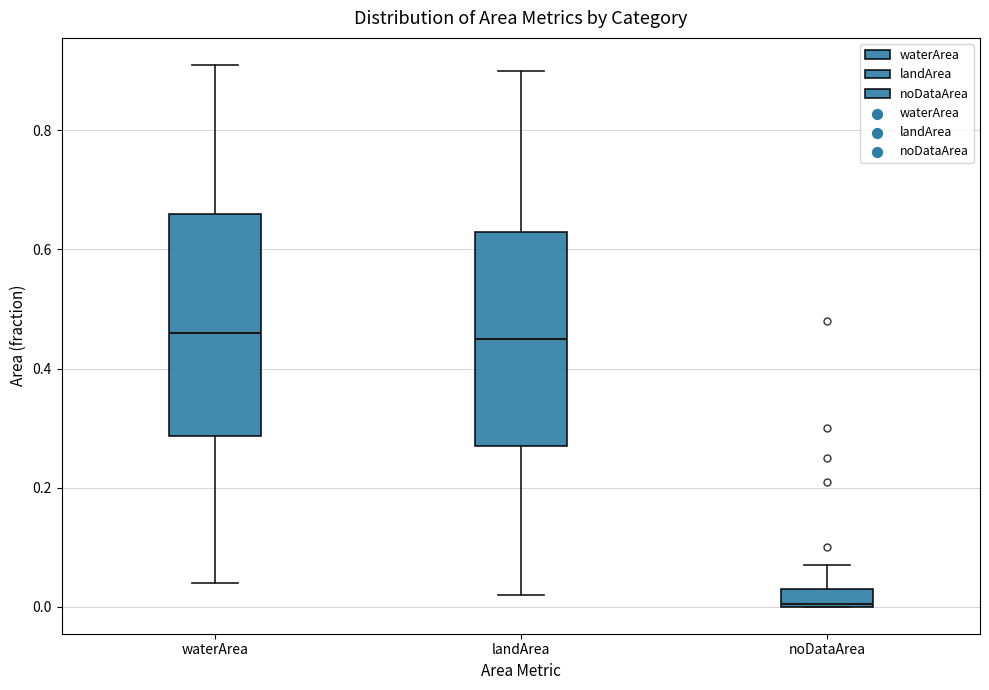

Where does the lower whisker of the box for waterArea end on the y-axis? The values are not printed on the chart, so give them approximately, as read against the axis.

0.04